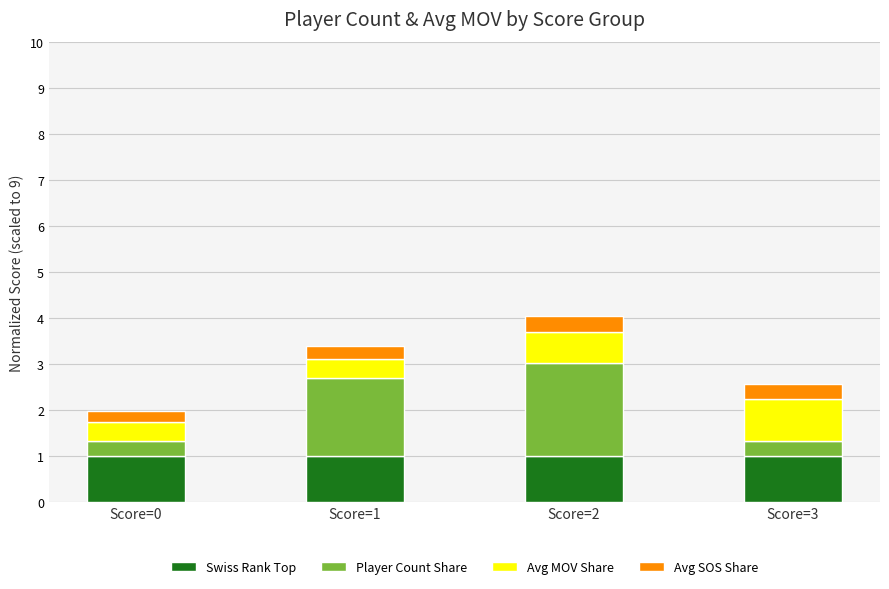

The value of Swiss Rank Top at Score=3 is 0.5. True or false?

False